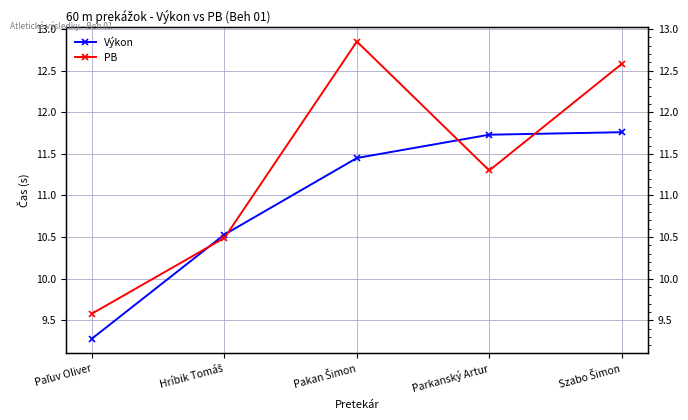

How many interior local valleys does the PB series have?

1